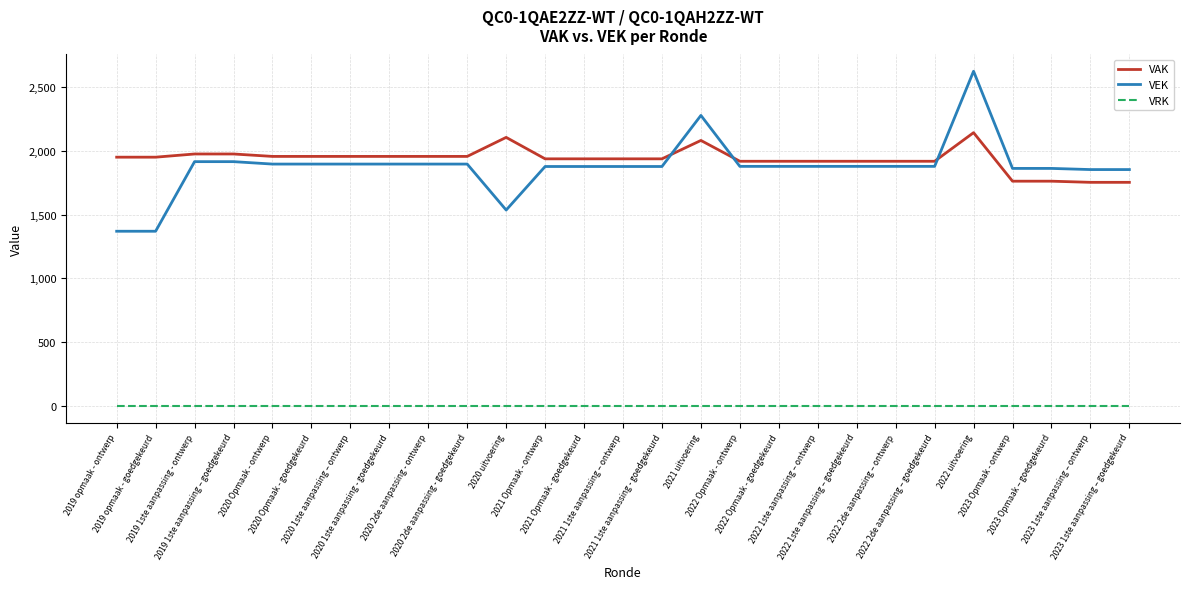

List the series in order of their peak value, highest first.

VEK, VAK, VRK